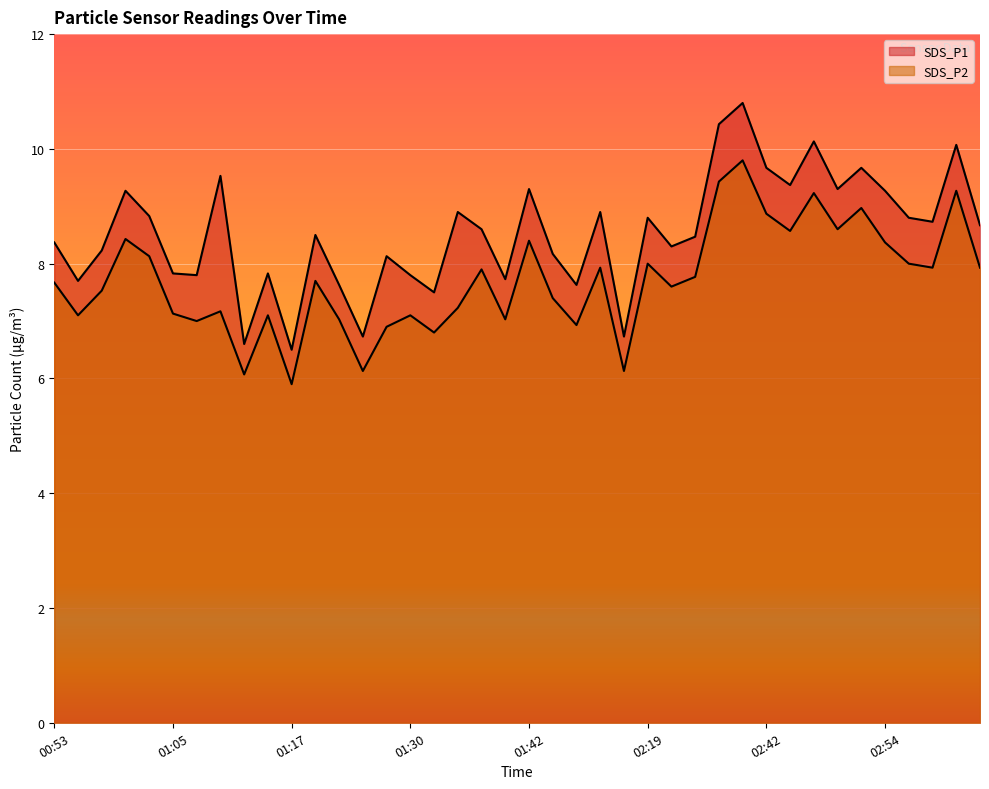

True or false: SDS_P1 and SDS_P2 cross at least once.

False